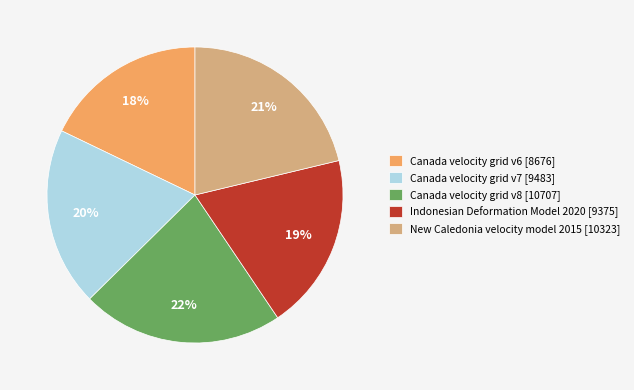

How many segments does this pie chart have?

5